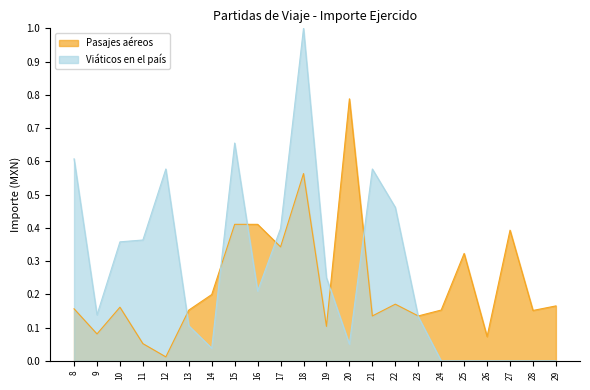

Does the chart have visible grid lines?

No